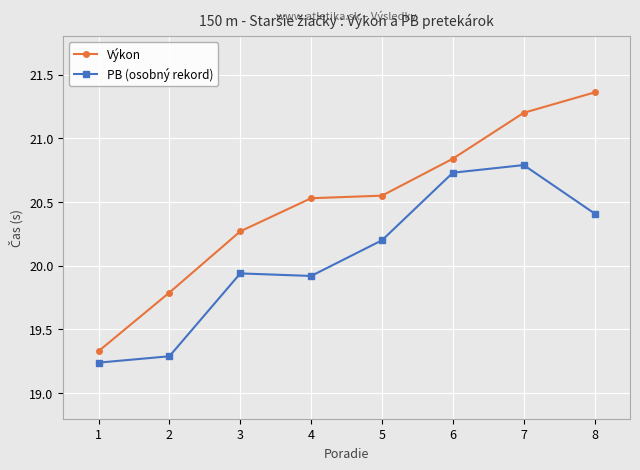

How many data points in Výkon are less than 20?

2